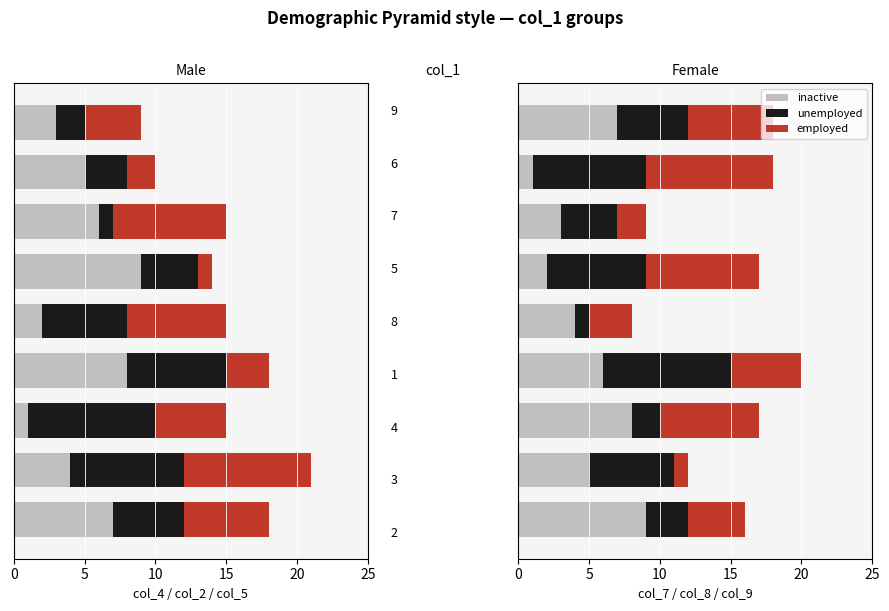

Is the value of unemployed at 15 greater than the value of inactive at 8?

No